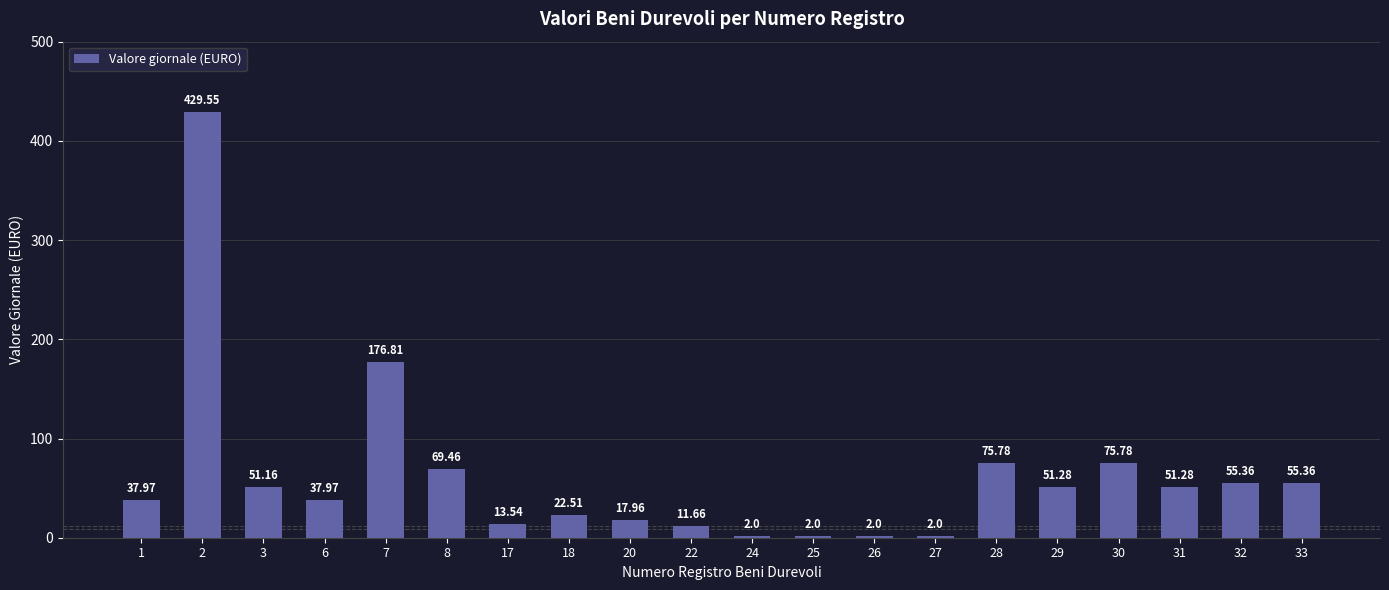

What is the sum of all values?

1241.4